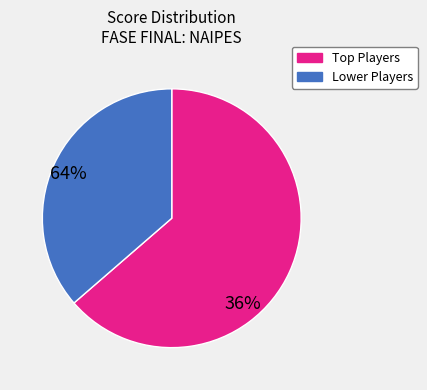

Is there any slice that represents more than half of the pie?

Yes